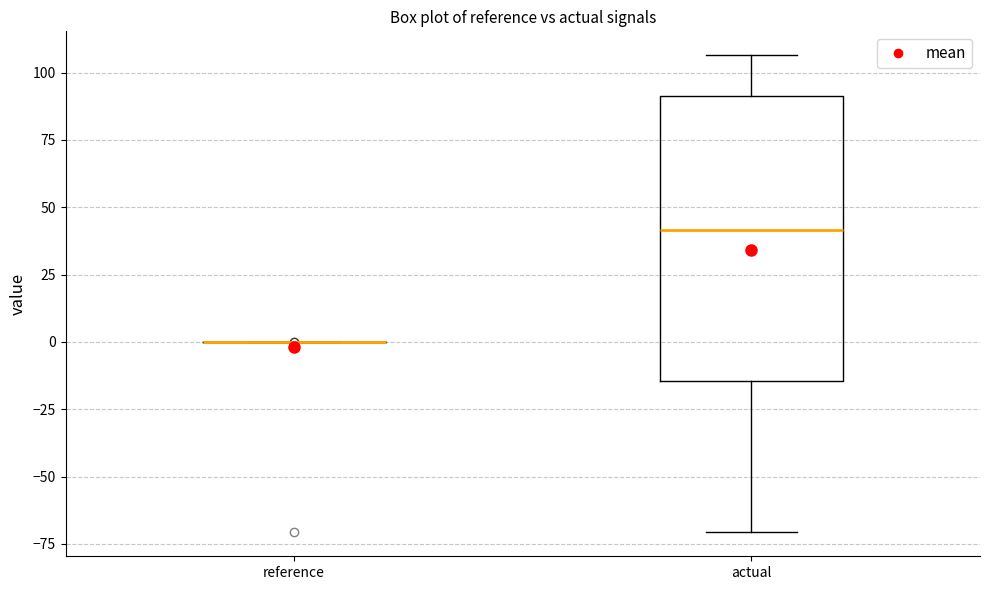

Reading left to right, read every box against the y-axis: the position of its median line, the range the box covers, and the ends of its whiskers. The values are not printed on the chart, so give them approximately, as read against the axis.

reference: box collapsed to a line at 0, whiskers 0 to 0
actual: median 40, box -15 to 90, whiskers -70 to 105